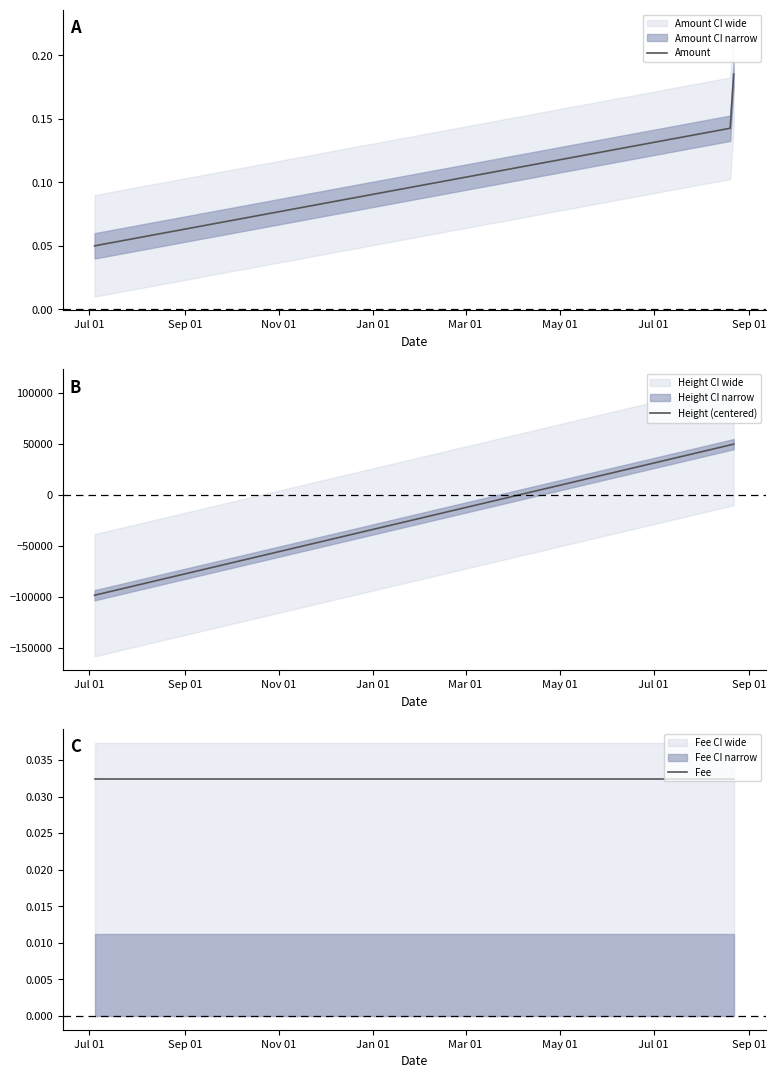

True or false: Height (centered) has a value of -98642.0 at Jul 01.

True